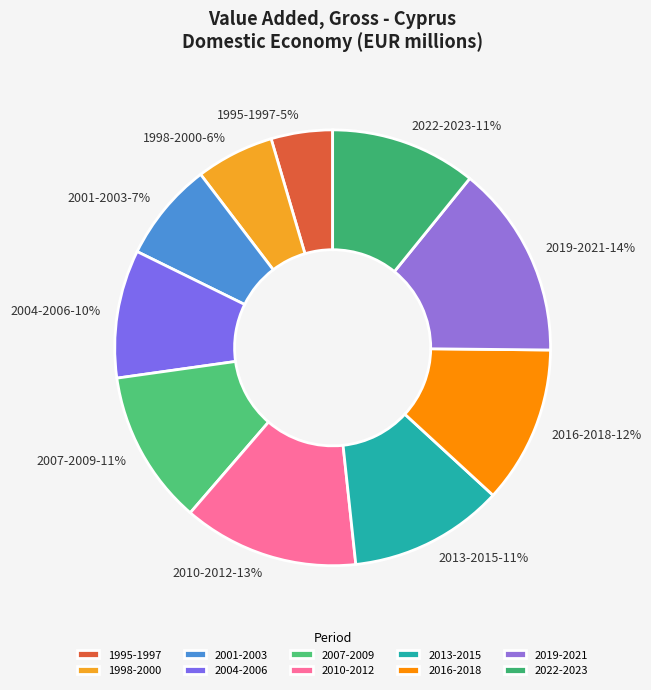

Between 1998-2000 and 2010-2012, which is larger?

2010-2012